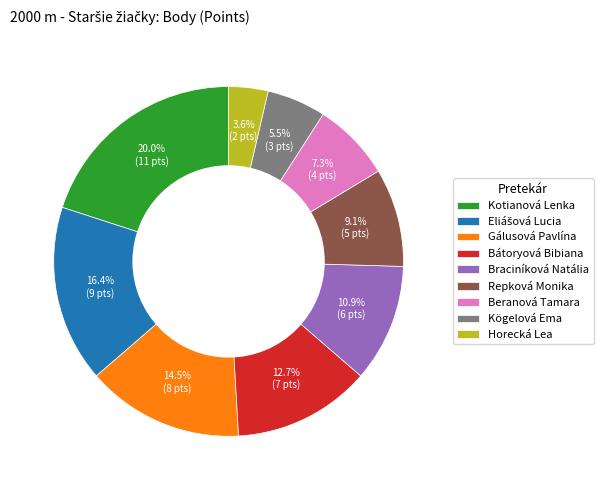

Which has a higher value, Gálusová Pavlína or Kotianová Lenka?

Kotianová Lenka